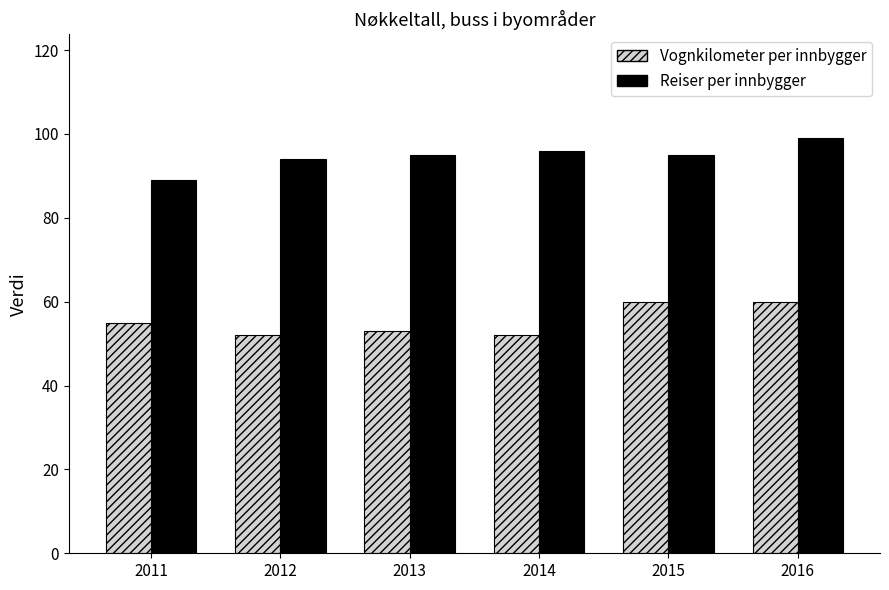

Which series has the largest total across all categories?

Reiser per innbygger